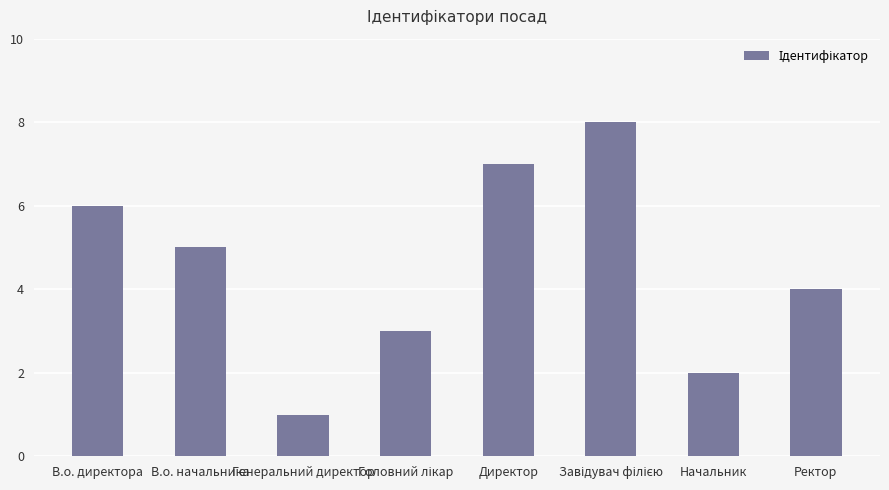

What is the label of the 8th bar from the right?

В.о. директора